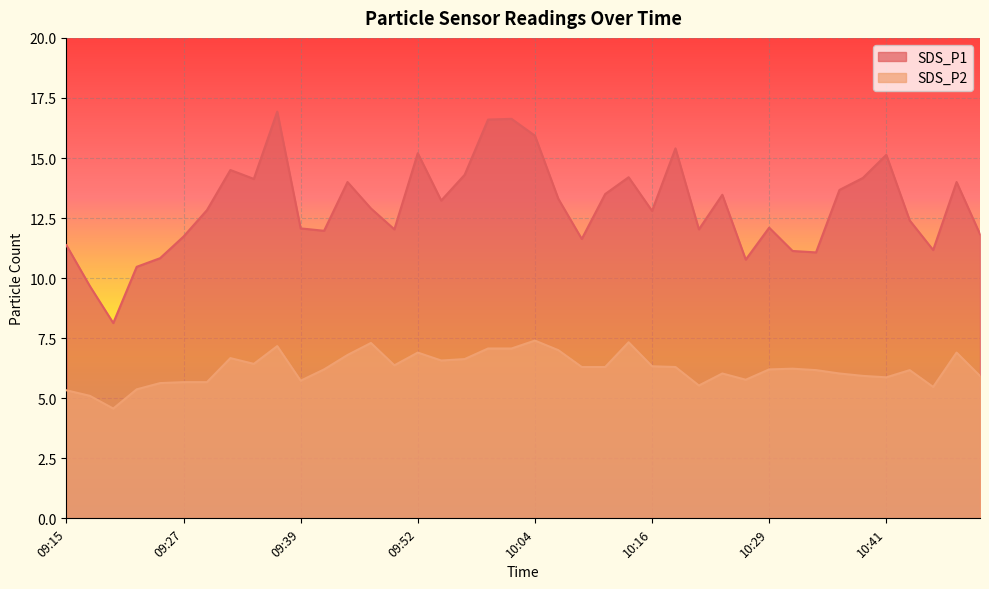

What position from the right is 10:09?

18